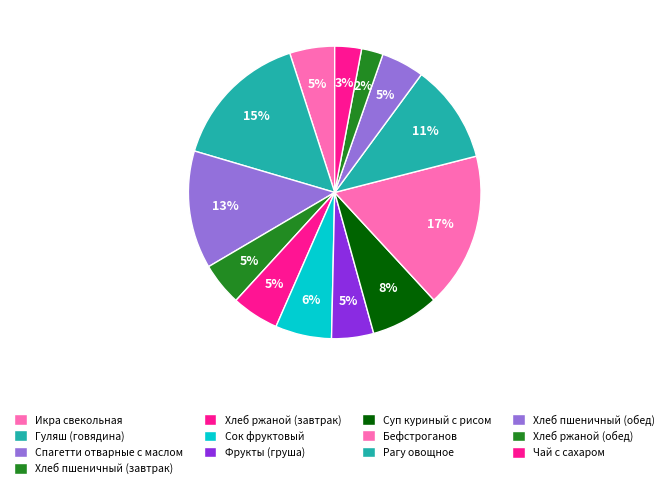

Approximately how many times larger is the value at Сок фруктовый compared to Фрукты (груша)?

1.3